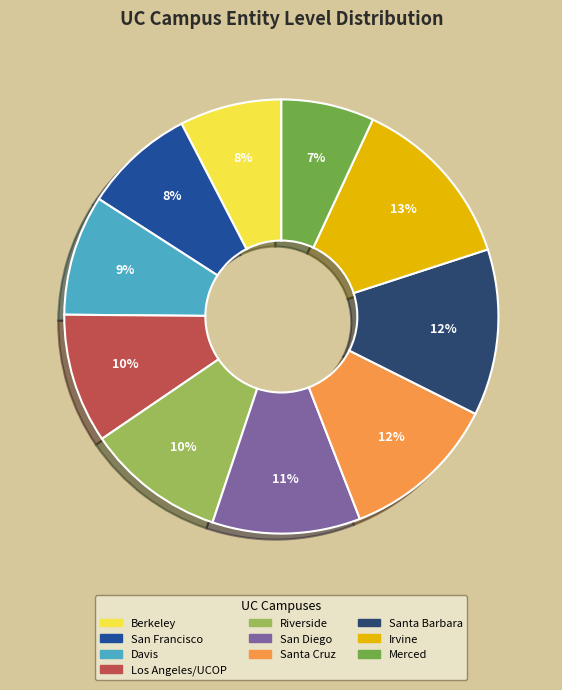

Does San Diego represent more than half of the total?

No